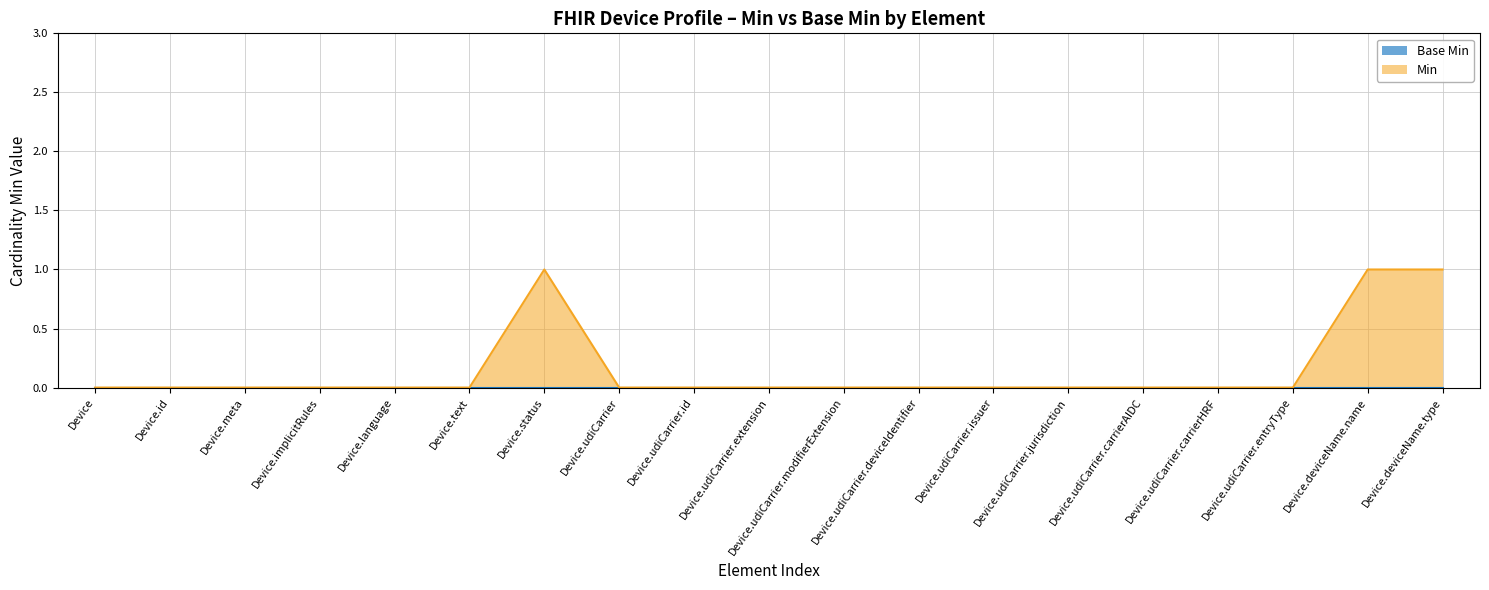

List the labels in order of value, smallest first.

Device, Device.id, Device.meta, Device.implicitRules, Device.language, Device.text, Device.udiCarrier, Device.udiCarrier.id, Device.udiCarrier.extension, Device.udiCarrier.modifierExtension, Device.udiCarrier.deviceIdentifier, Device.udiCarrier.issuer, Device.udiCarrier.jurisdiction, Device.udiCarrier.carrierAIDC, Device.udiCarrier.carrierHRF, Device.udiCarrier.entryType, Device.status, Device.deviceName.name, Device.deviceName.type